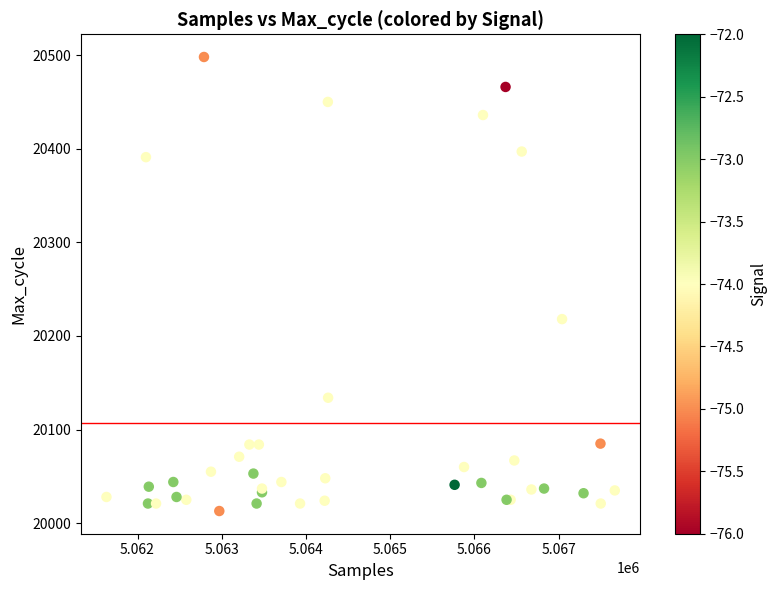

What Y value in the scatter plot is closest to 20255?

20218